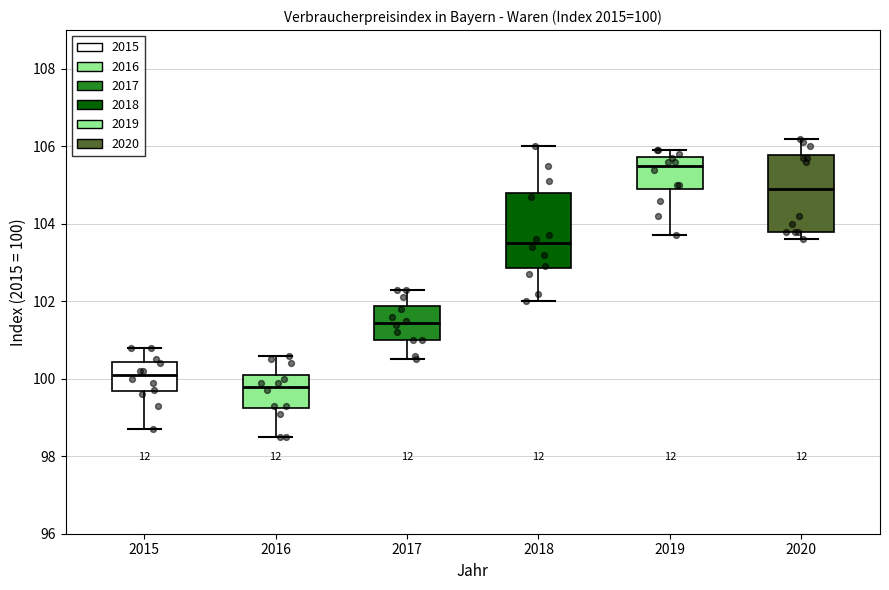

Which box's median line is the lowest?

2016